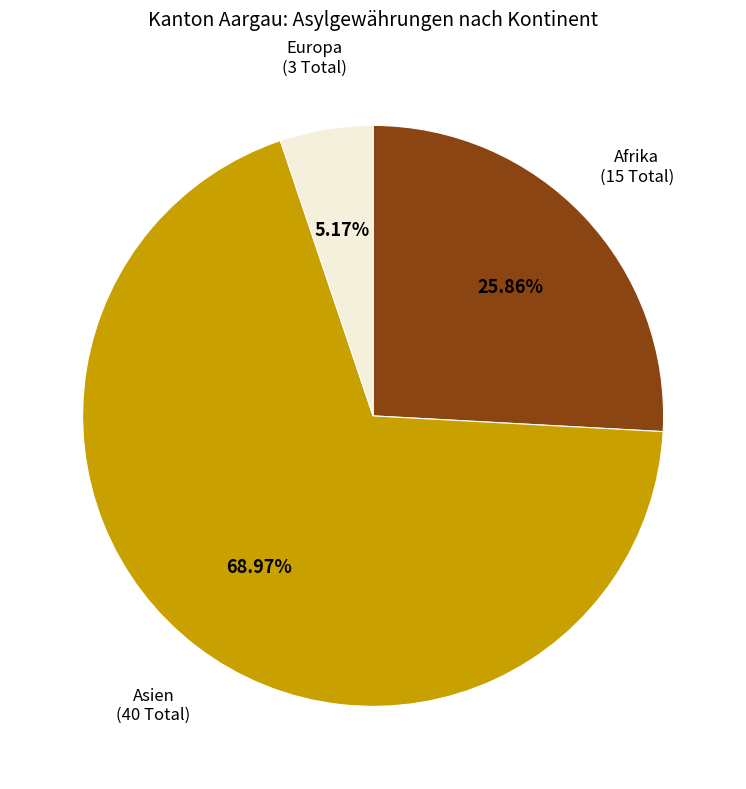

Is there any slice that represents more than half of the pie?

Yes